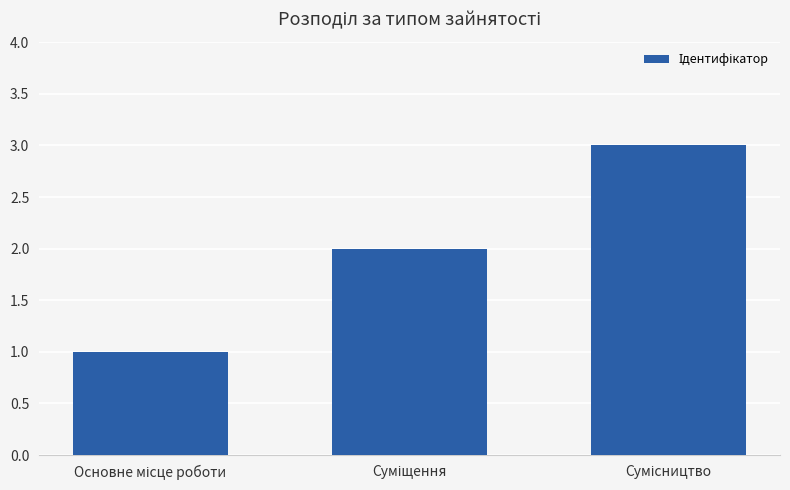

What is the sum of all values?

6